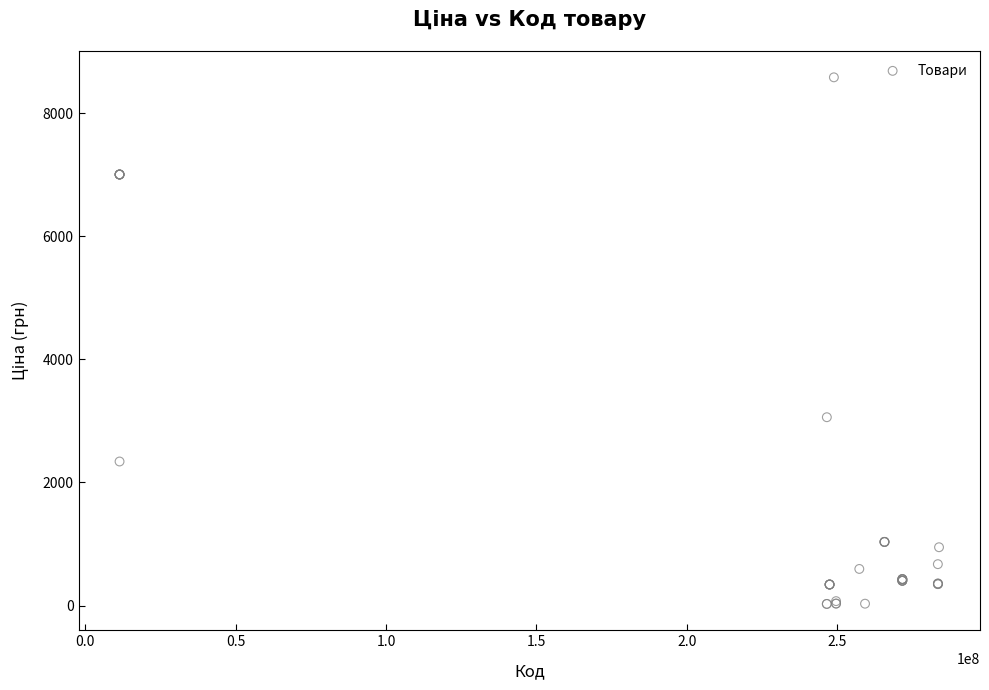

What Y value in the scatter plot is closest to 4303?

3059.7